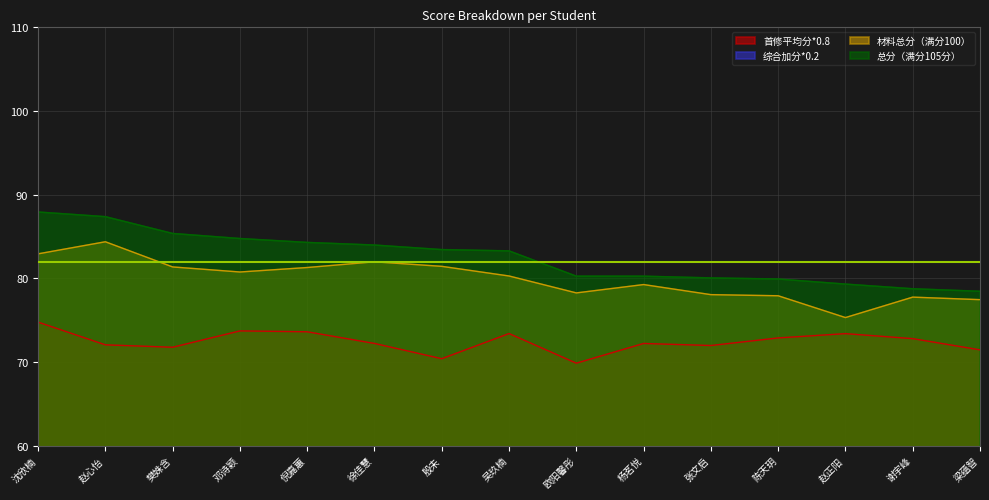

At which category does 综合加分*0.2 reach its first local peak?

赵心怡